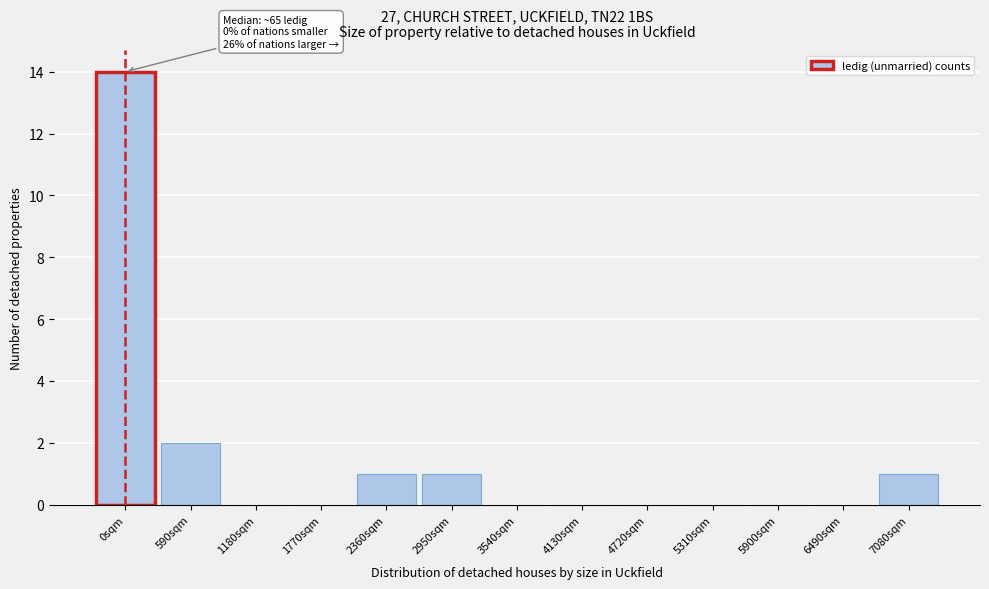

Reading left to right, transcribe all the data shown in this chart.

0sqm=14	590sqm=2	1180sqm=0	1770sqm=0	2360sqm=1	2950sqm=1	3540sqm=0	4130sqm=0	4720sqm=0	5310sqm=0	5900sqm=0	6490sqm=0	7080sqm=1